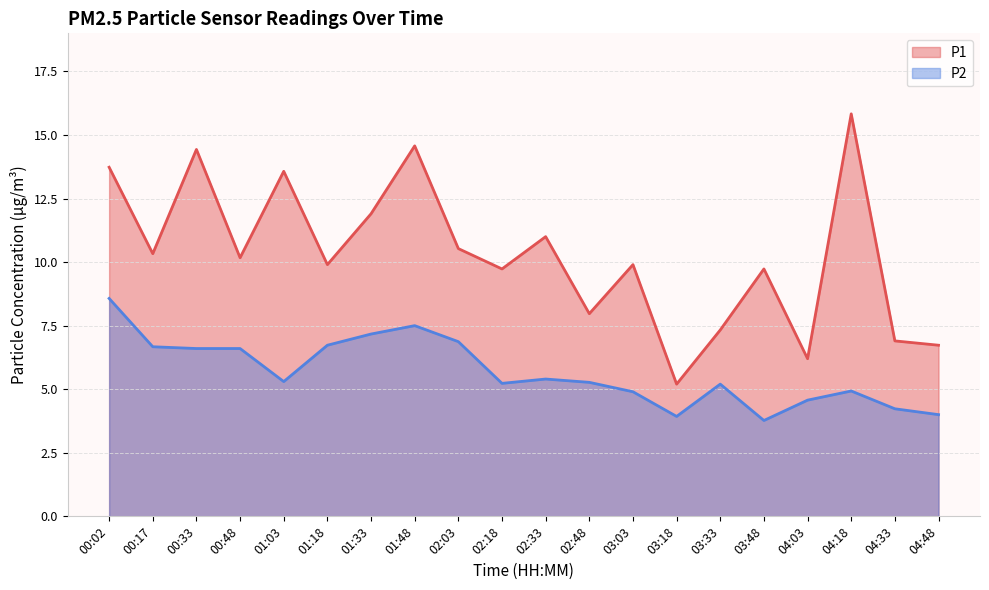

Where does the P1 series first go above 10?

00:02